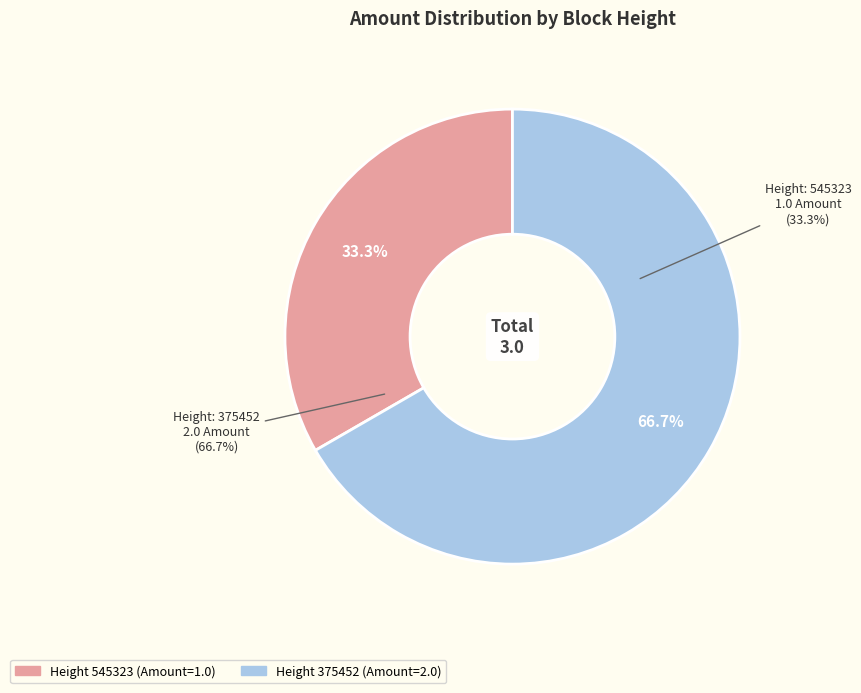

Which category has the smallest portion of the pie?

545323